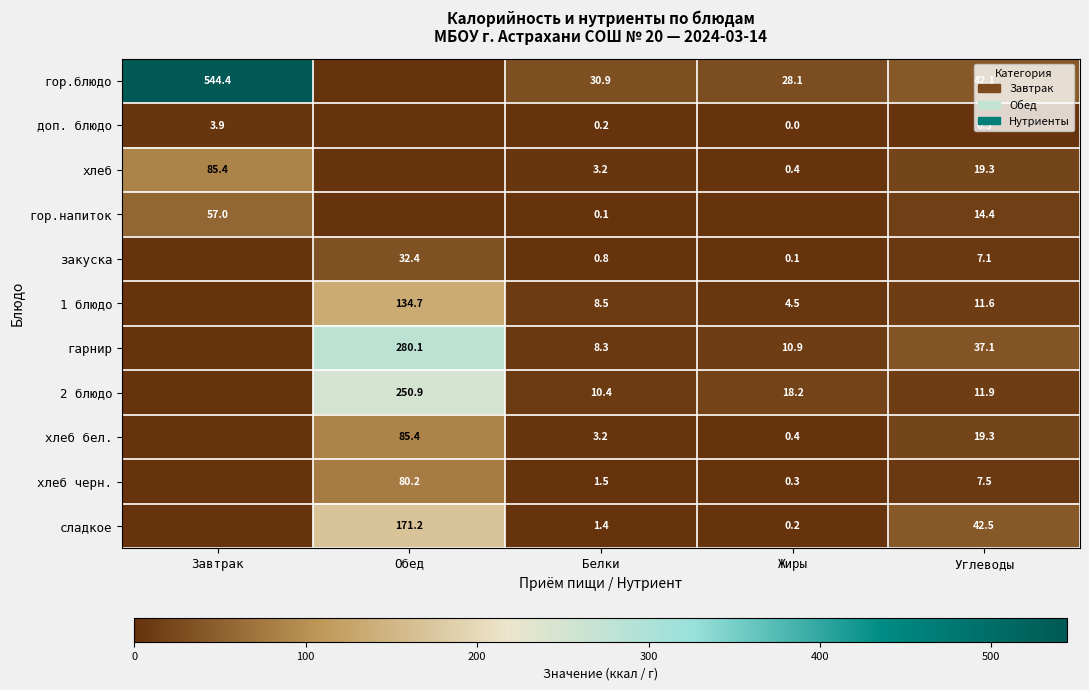

The хлеб series shows 19.3 at Углеводы. True or false?

True